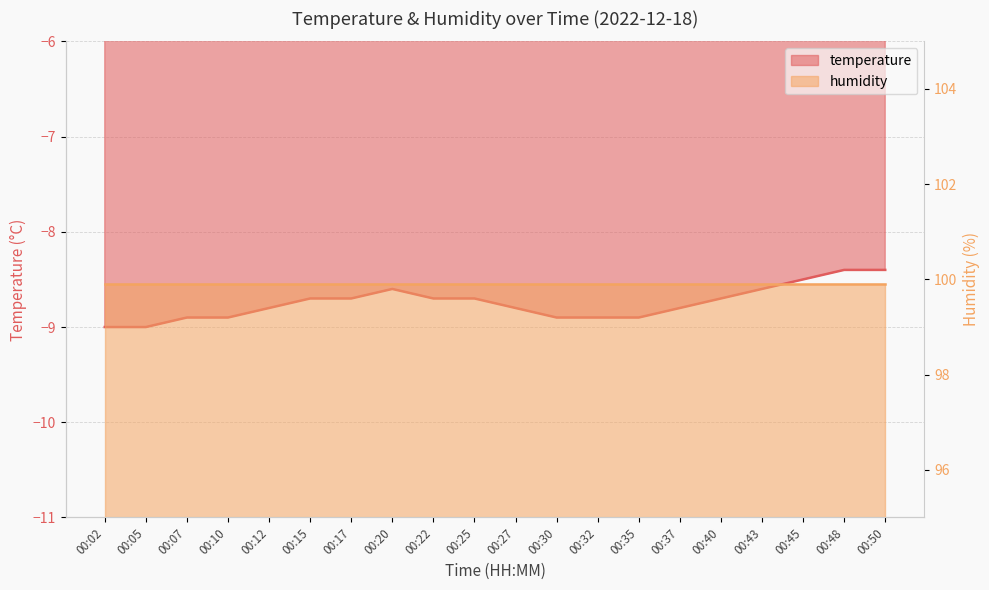

The chart shows a value of -8.7 at 00:25. True or false?

True